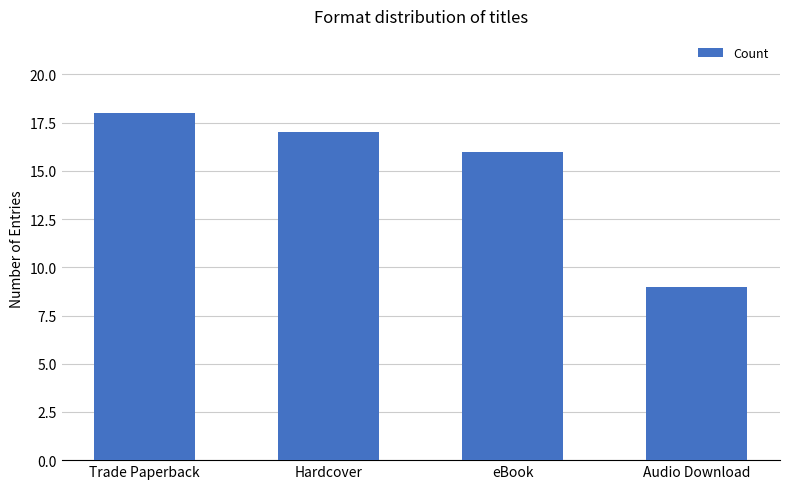

At which label does the data first exceed 17?

Trade Paperback